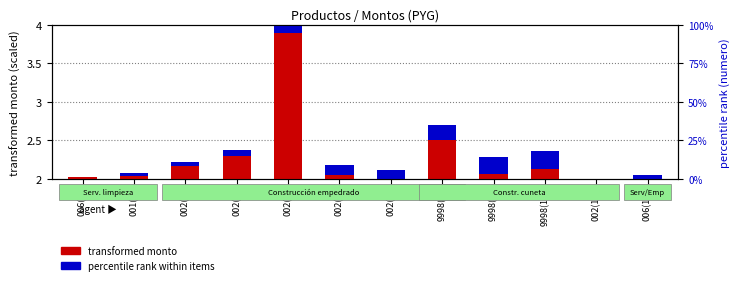

At which category does the chart reach its peak across all series?

002(5)